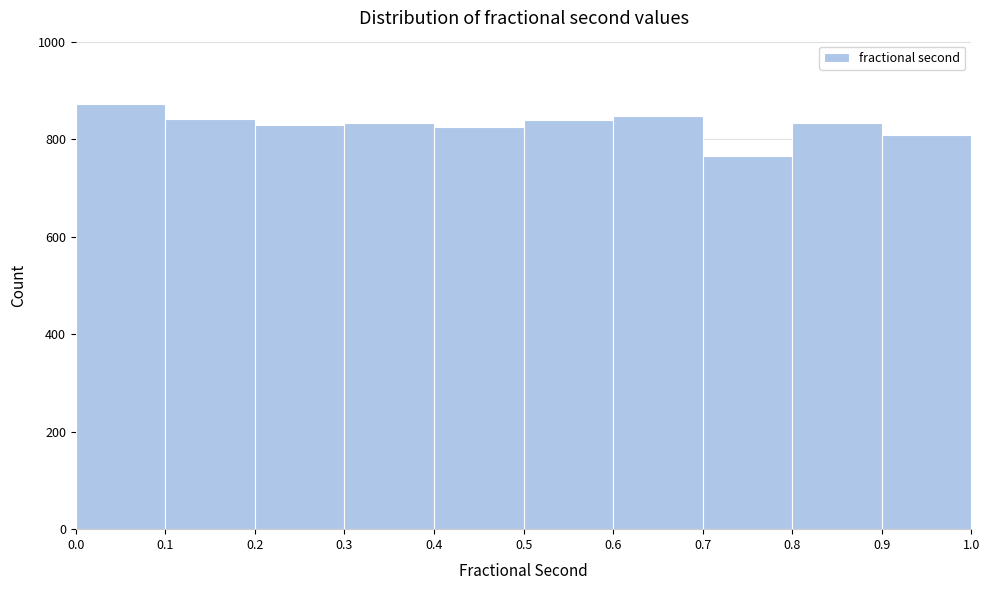

Which range on the x-axis has the tallest bar?

0.0 to 0.1